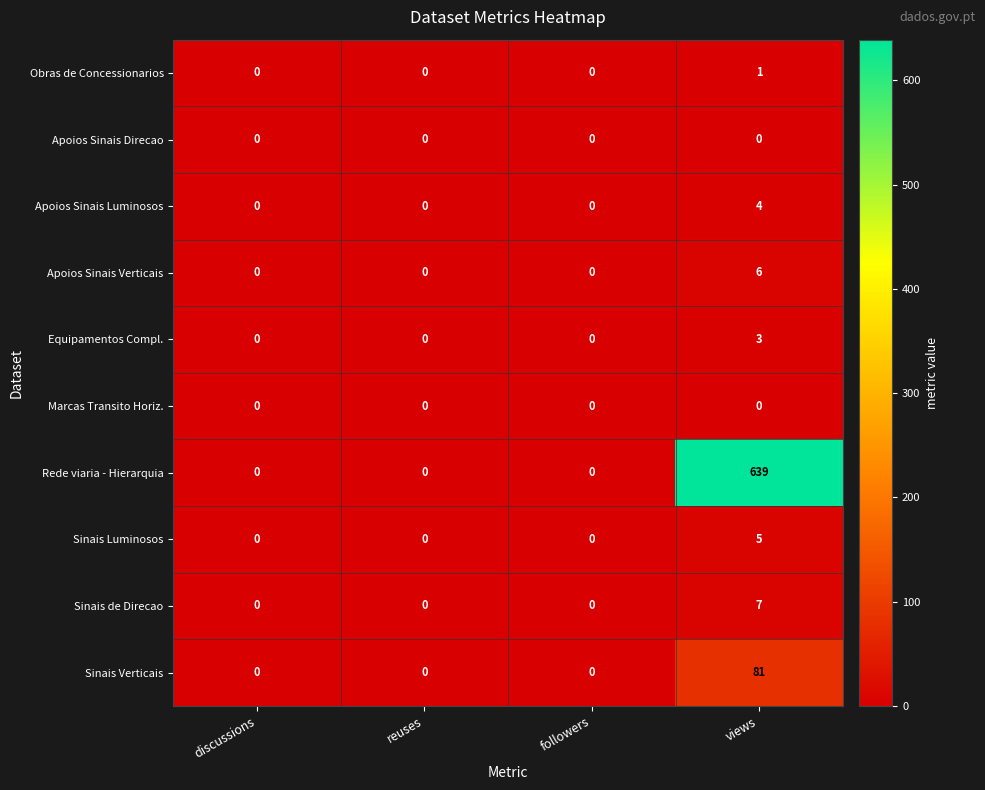

At how many categories does at least one series exceed 490?

1